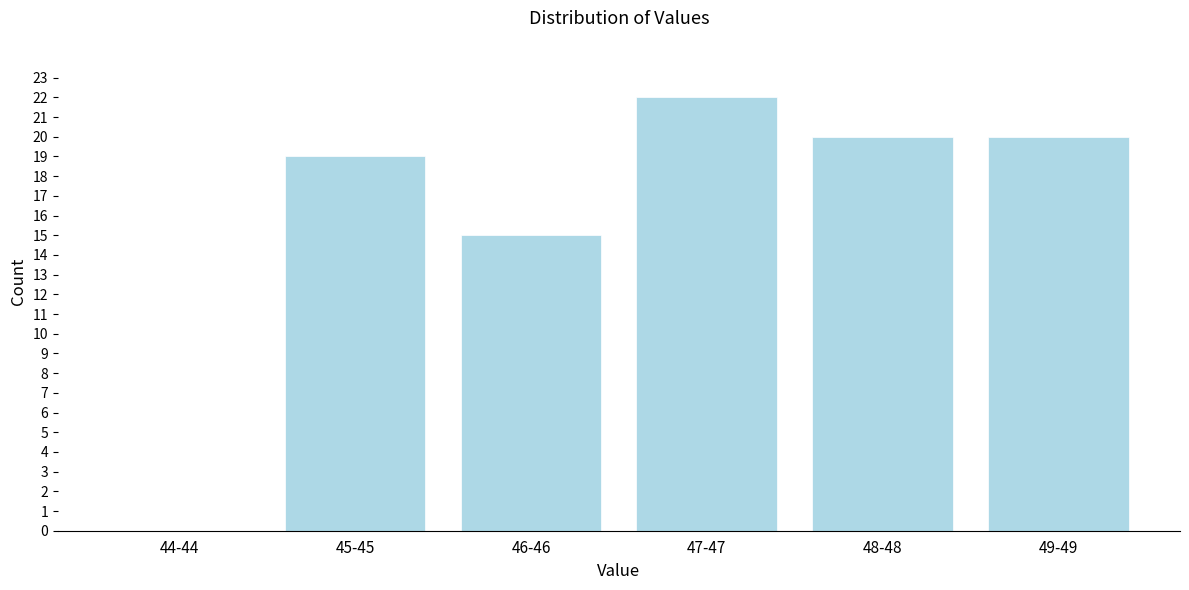

Reading left to right, transcribe all the data shown in this chart.

44-44=0	45-45=19	46-46=15	47-47=22	48-48=20	49-49=20